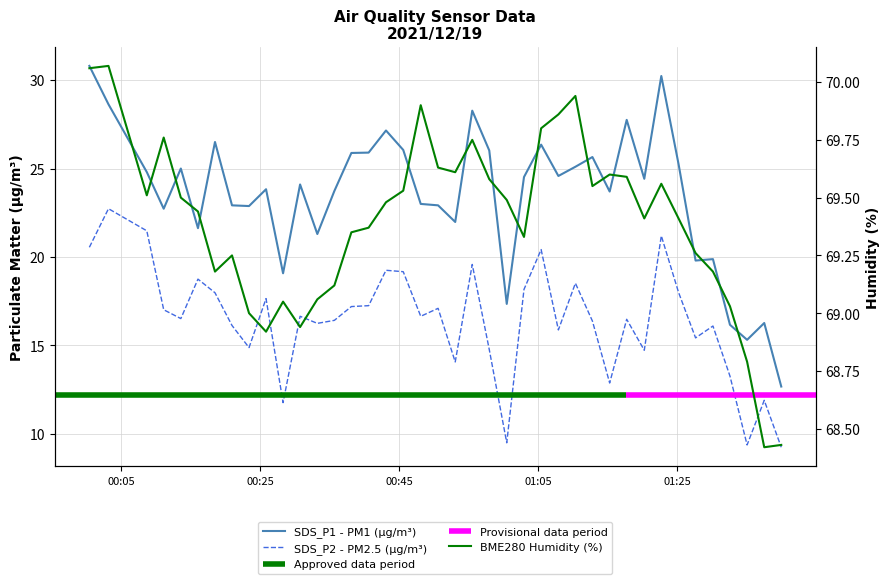

How many values in the SDS_P1 series exceed 24?

21